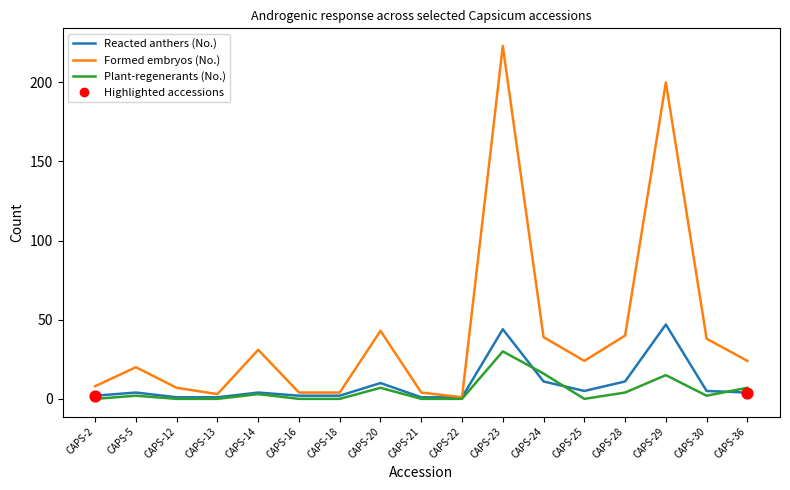

At which category is the sum across all series the highest?

CAPS-23